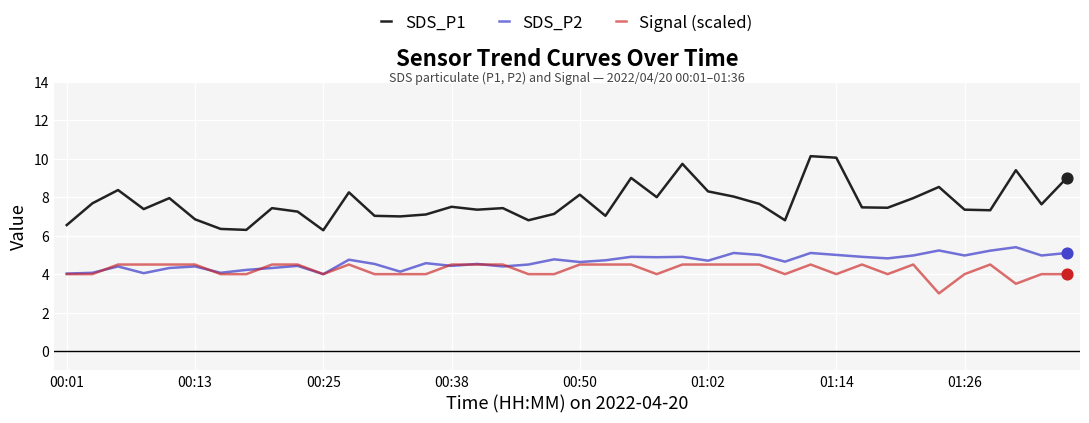

Which series has the widest spread of values?

SDS_P1